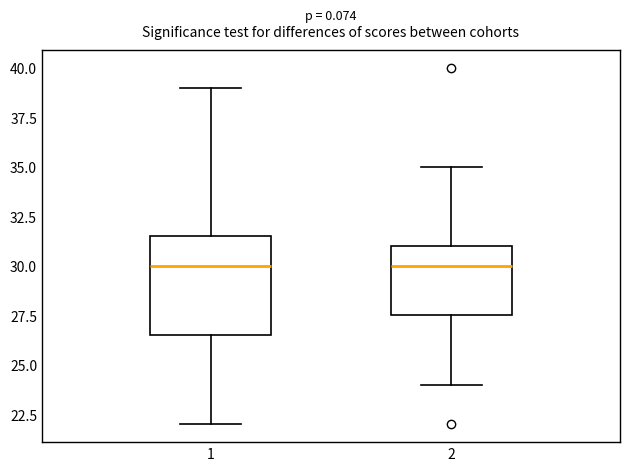

Reading left to right, read every box against the y-axis: the position of its median line, the range the box covers, and the ends of its whiskers. The values are not printed on the chart, so give them approximately, as read against the axis.

1: median 30.0, box 26.5 to 31.5, whiskers 22.0 to 39.0
2: median 30.0, box 27.5 to 31.0, whiskers 24.0 to 35.0